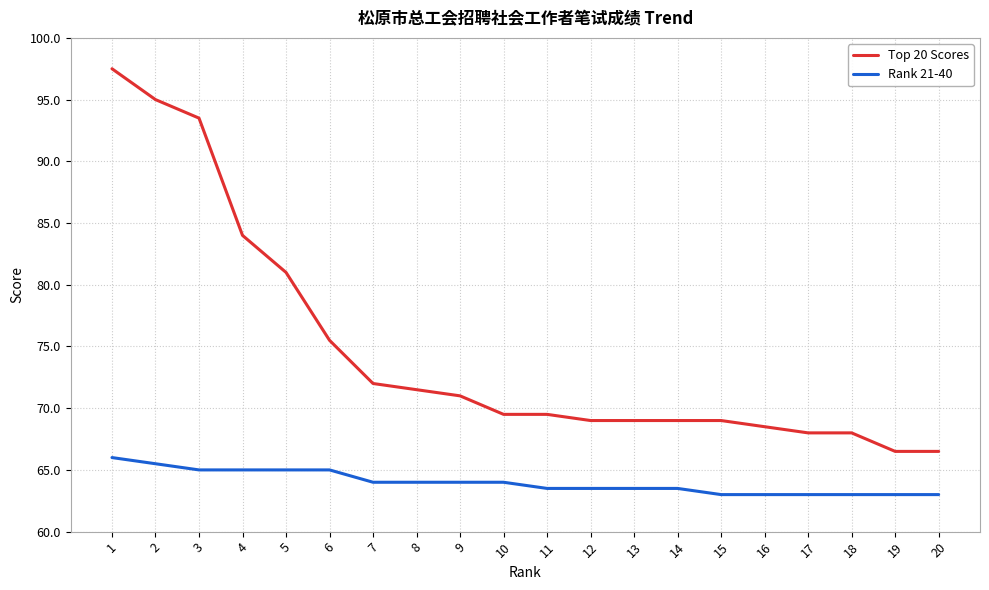

What is the maximum value for Top 20 Scores?

97.5